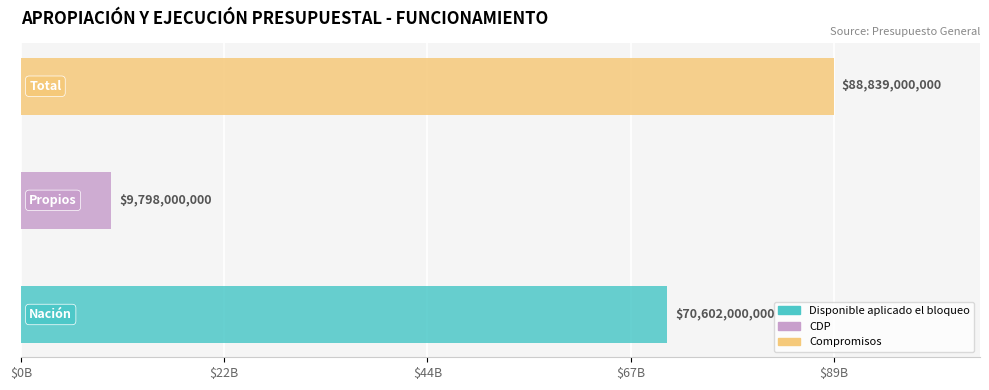

At how many categories does at least one series exceed 34248713925?

2